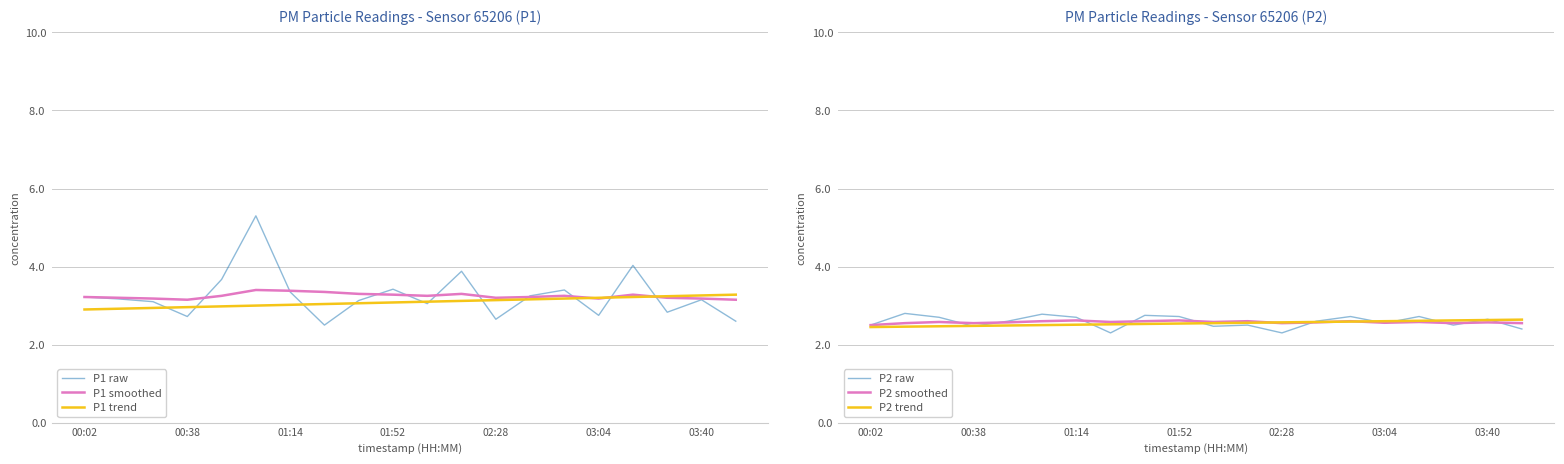

Between 11 and 17, which is larger?

11